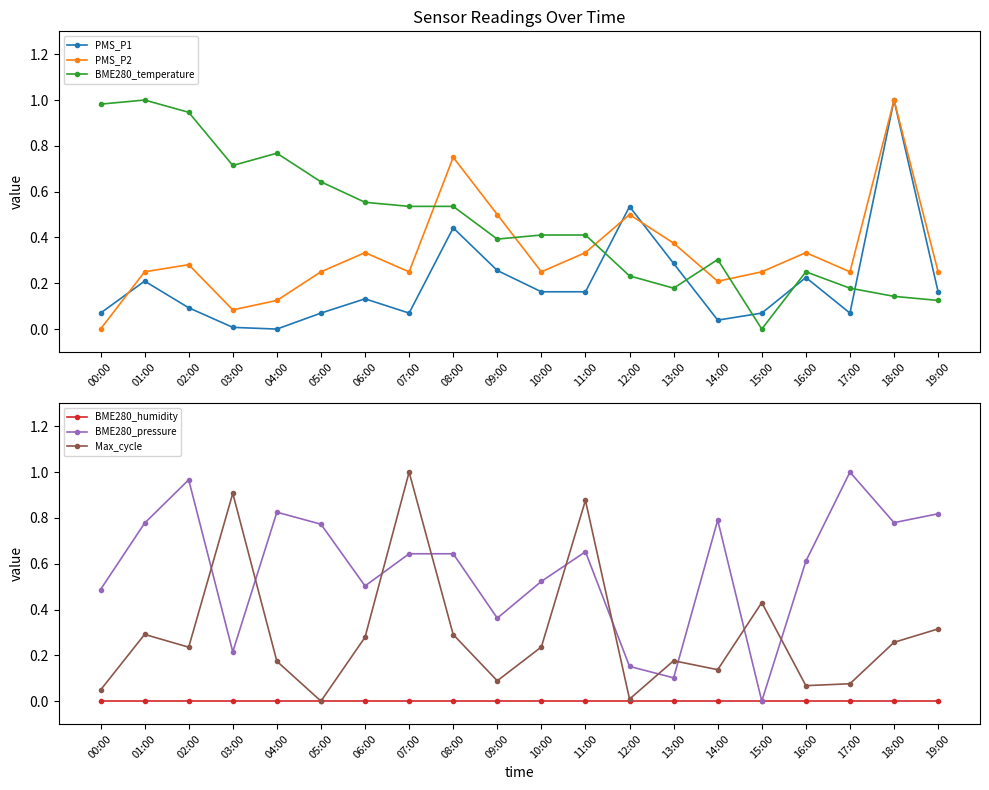

True or false: Max_cycle has more than 2 points higher than both neighbors.

True